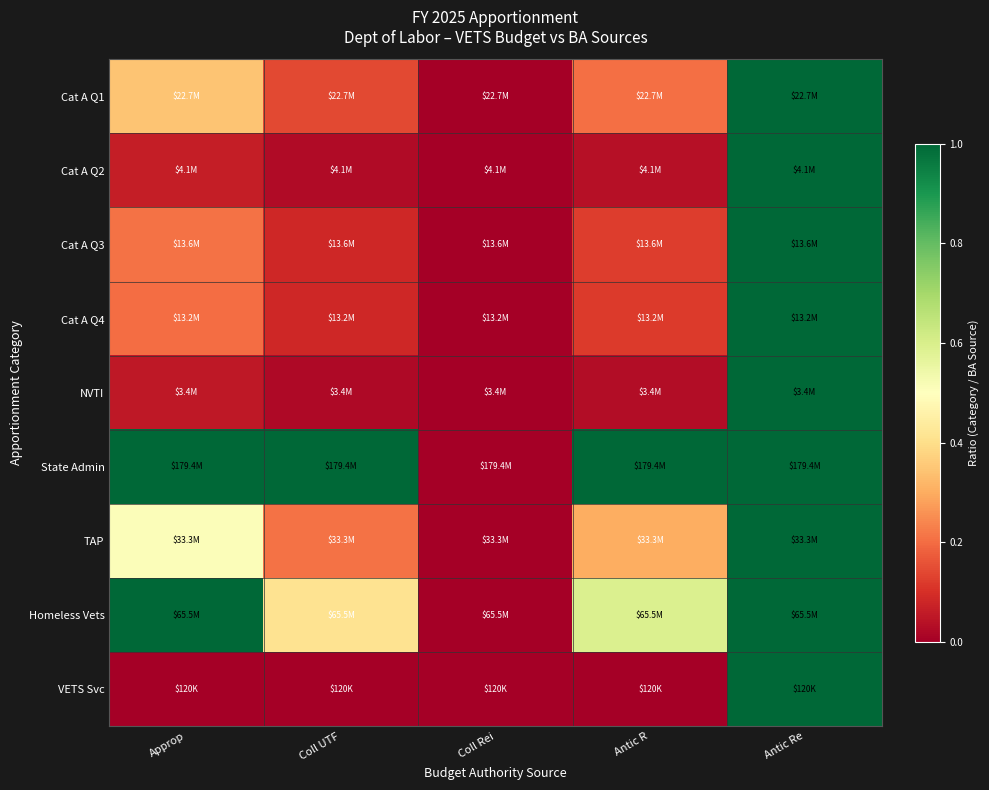

Which category has the highest value across all series?

Antic Re